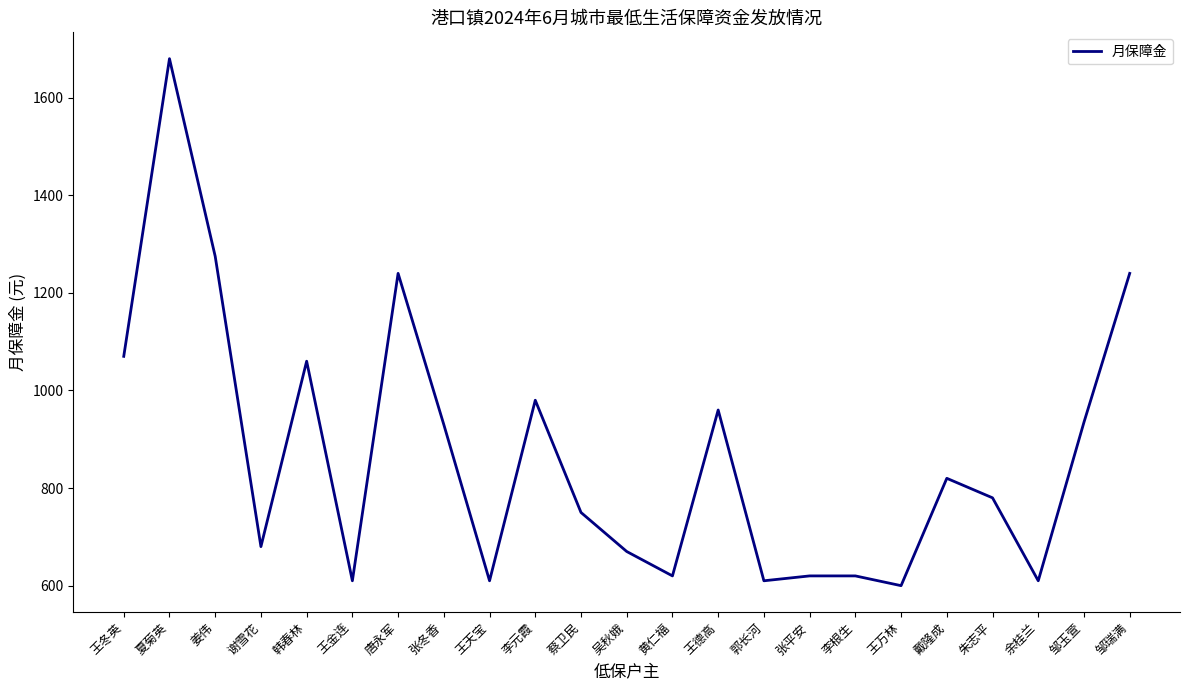

Which has a higher value, 唐永军 or 姜伟?

姜伟